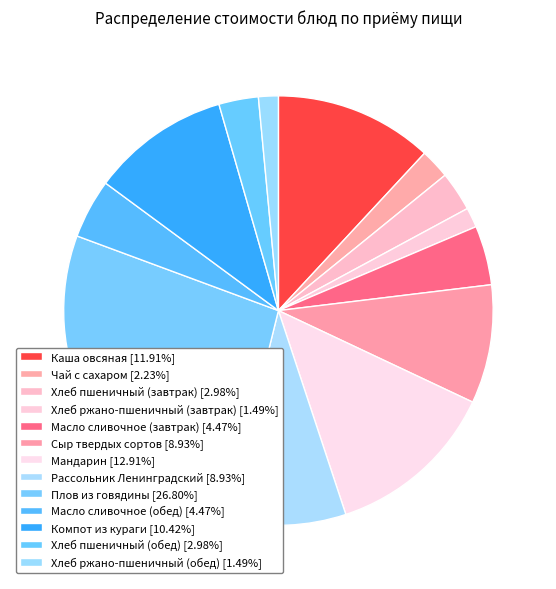

The Сыр твердых сортов slice represents 22% of the pie. True or false?

False